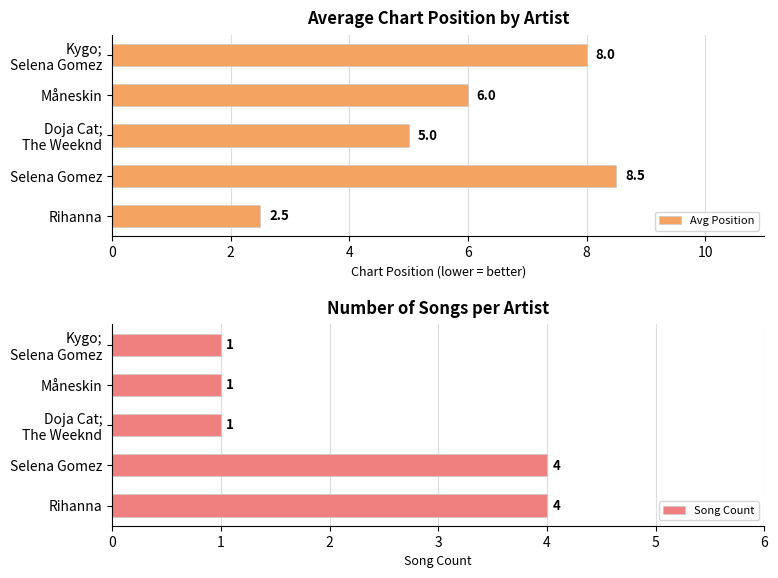

What value does the Avg Position series have at Rihanna?

2.5